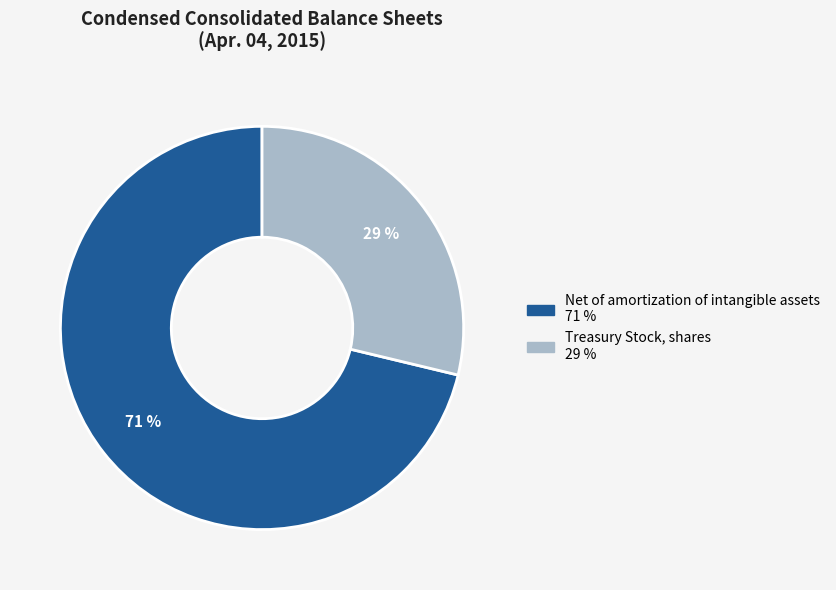

To the nearest percent, what is the average slice percentage?

50%